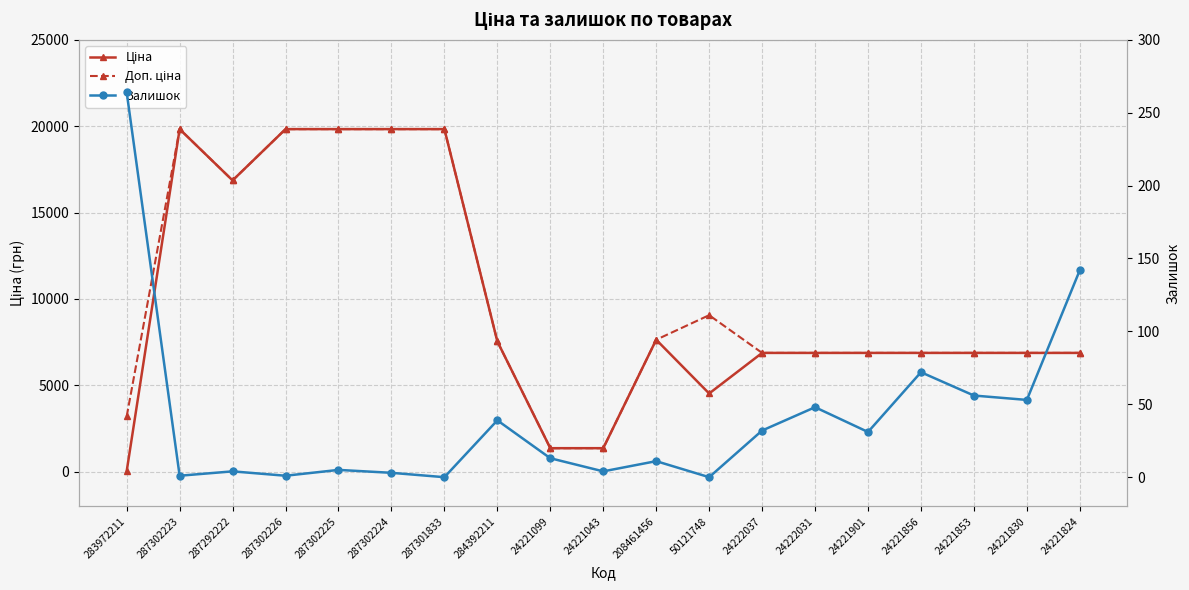

Between which two adjacent categories do Ціна and Залишок first intersect?

283972211 and 287302223